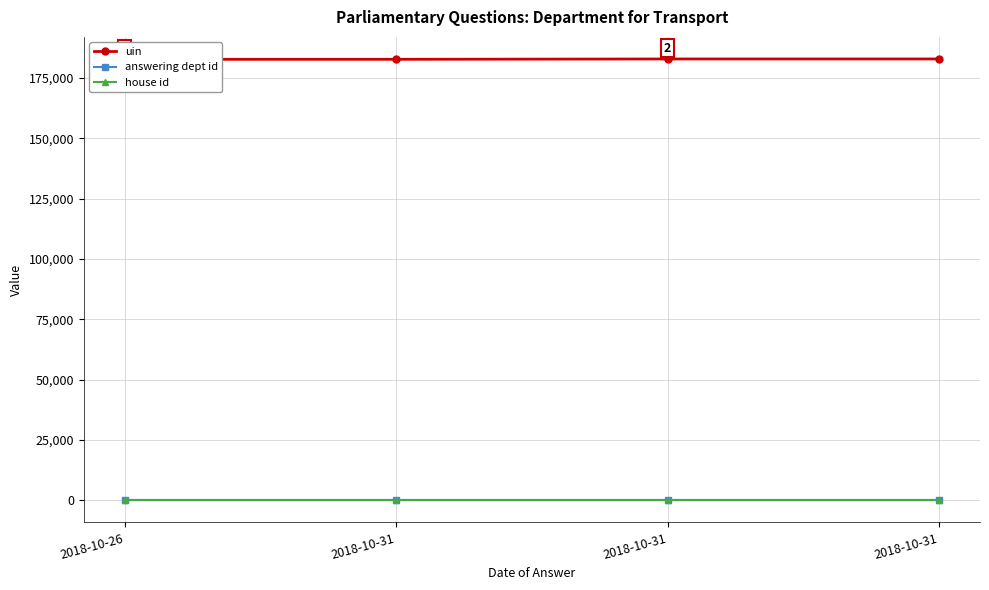

What is the difference between the maximum and minimum values in the uin series?

145